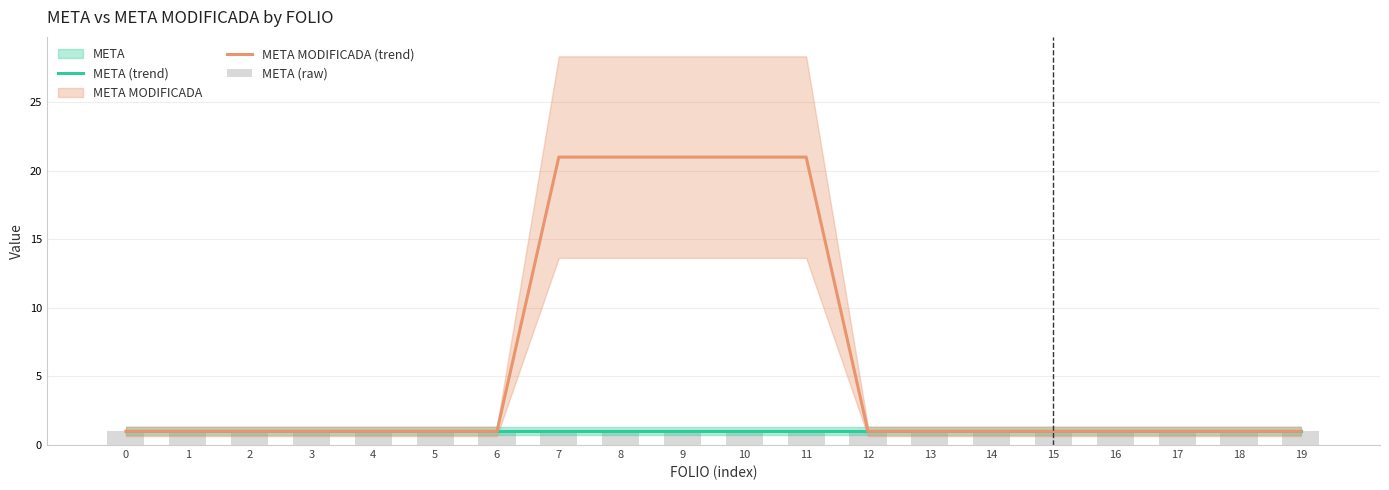

Is it true that META (raw) equals 1 at 19?

True